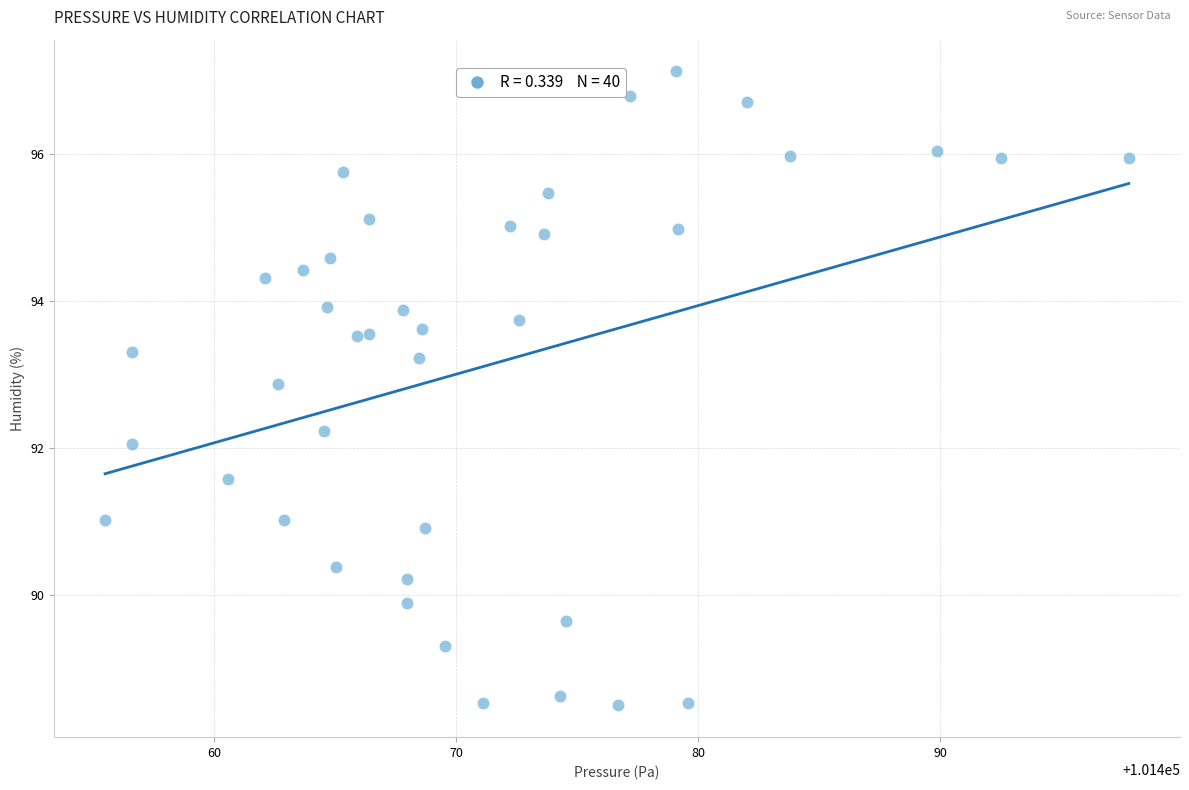

What is the range of X values (max minus min)?

42.3